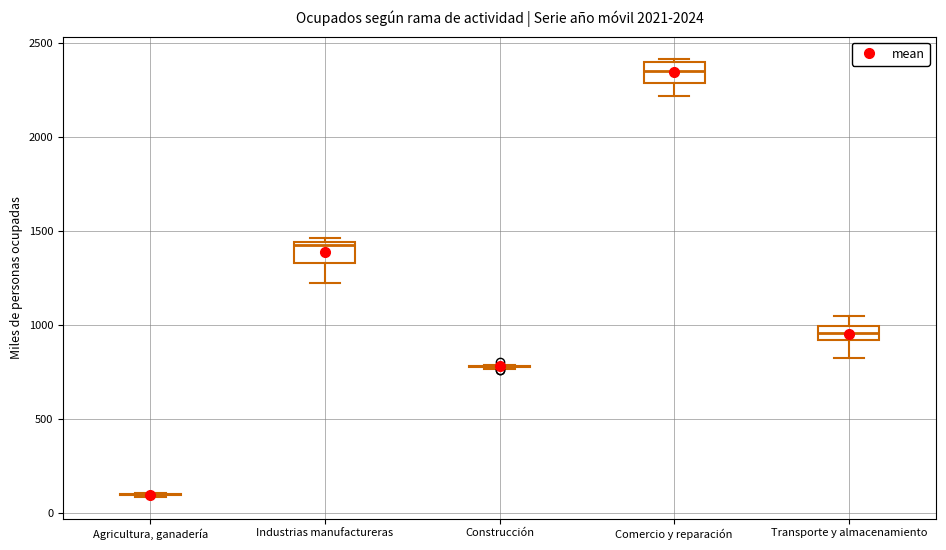

Reading left to right, read every box against the y-axis: the position of its median line, the range the box covers, and the ends of its whiskers. The values are not printed on the chart, so give them approximately, as read against the axis.

Agricultura, ganadería: box collapsed to a line at 100, whiskers 100 to 100
Industrias manufactureras: median 1400, box 1350 to 1450, whiskers 1200 to 1450 (just above the box's upper edge)
Construcción: box collapsed to a line at 800, whiskers 750 to 800
Comercio y reparación: median 2350, box 2300 to 2400, whiskers 2200 to 2400 (just above the box's upper edge)
Transporte y almacenamiento: median 950, box 900 to 1000, whiskers 850 to 1050